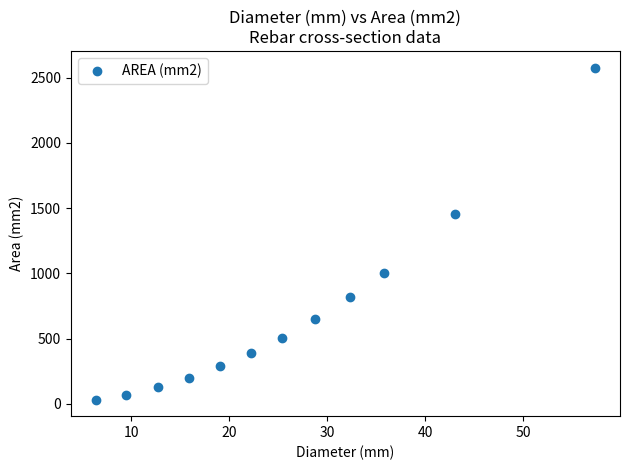

What is the average Y value?

676.0